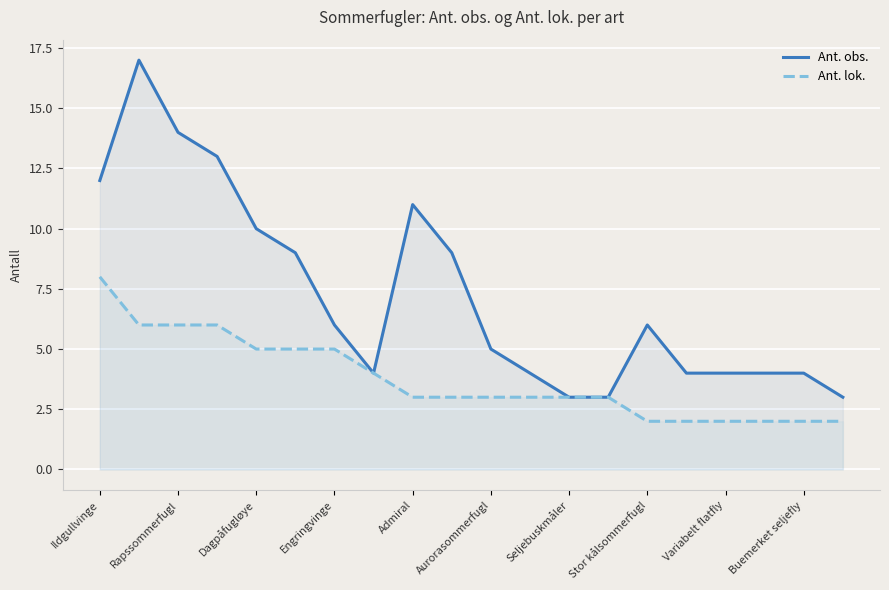

Count the Ant. lok. values in the range 2 to 5.

16